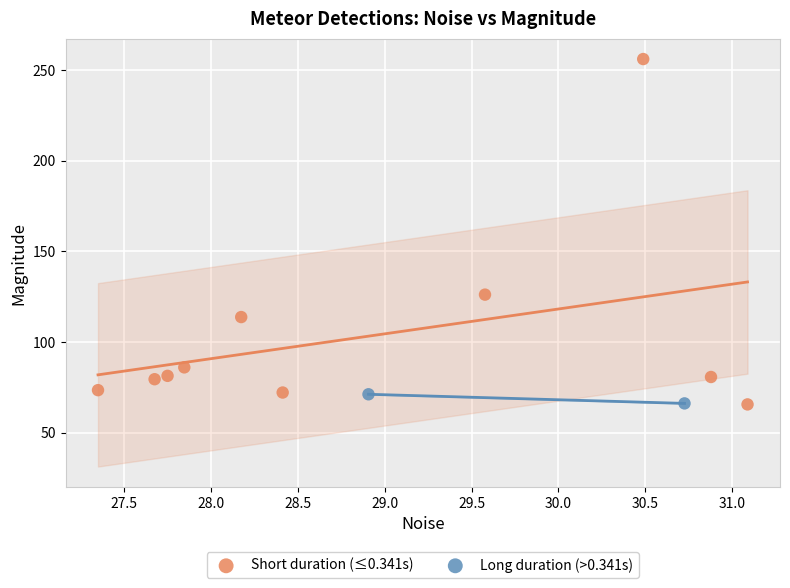

What are all the series names shown in the legend?

Short duration (≤0.341s), Long duration (>0.341s)